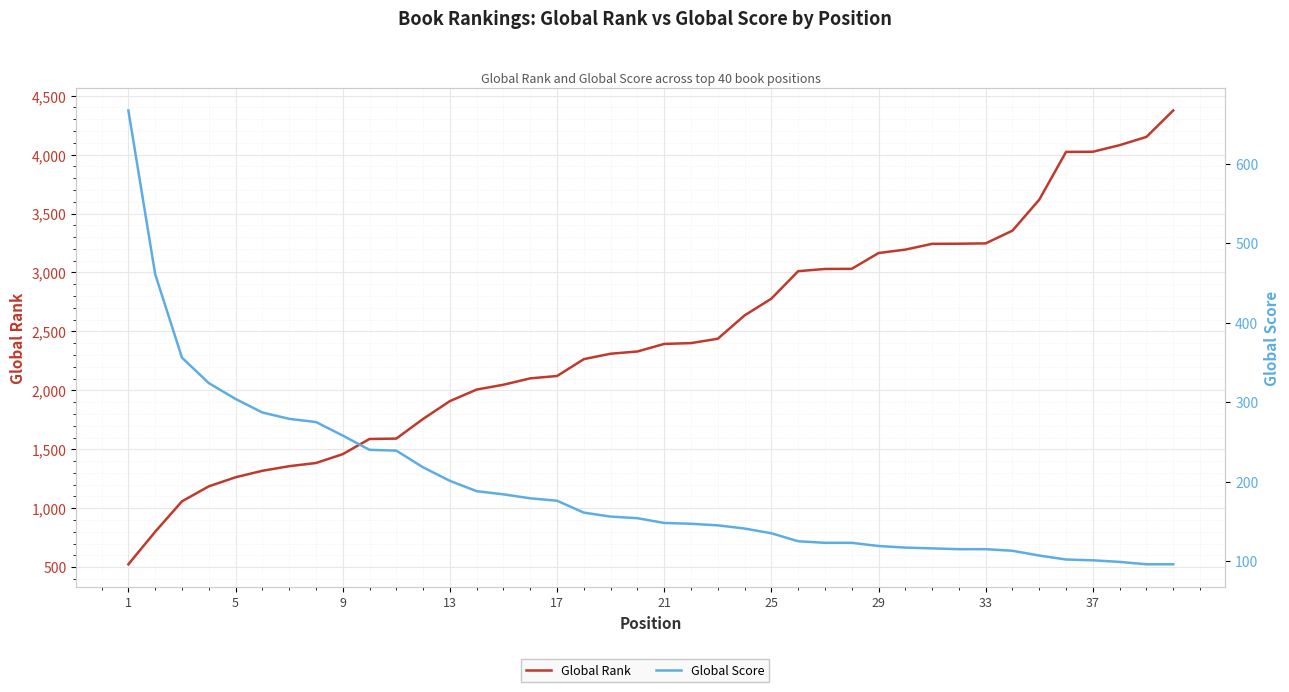

True or false: Global Score has more than 1 points higher than both neighbors.

False